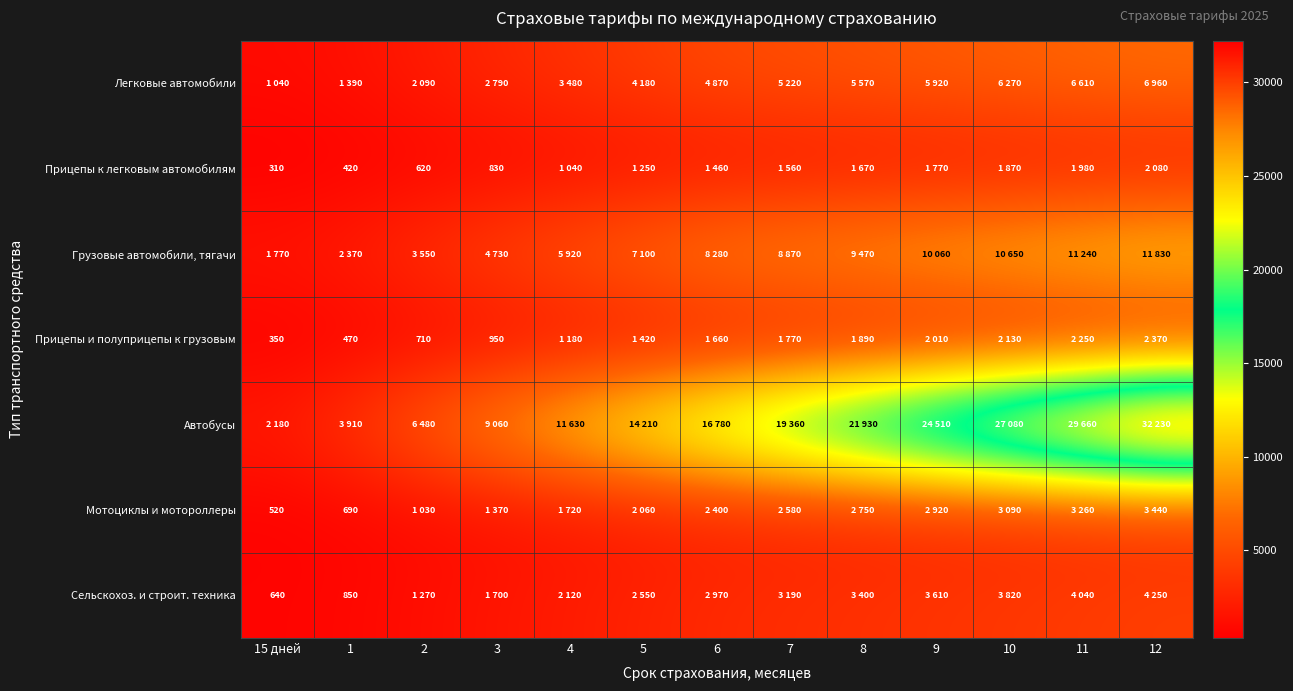

Which series has the widest spread of values?

Автобусы